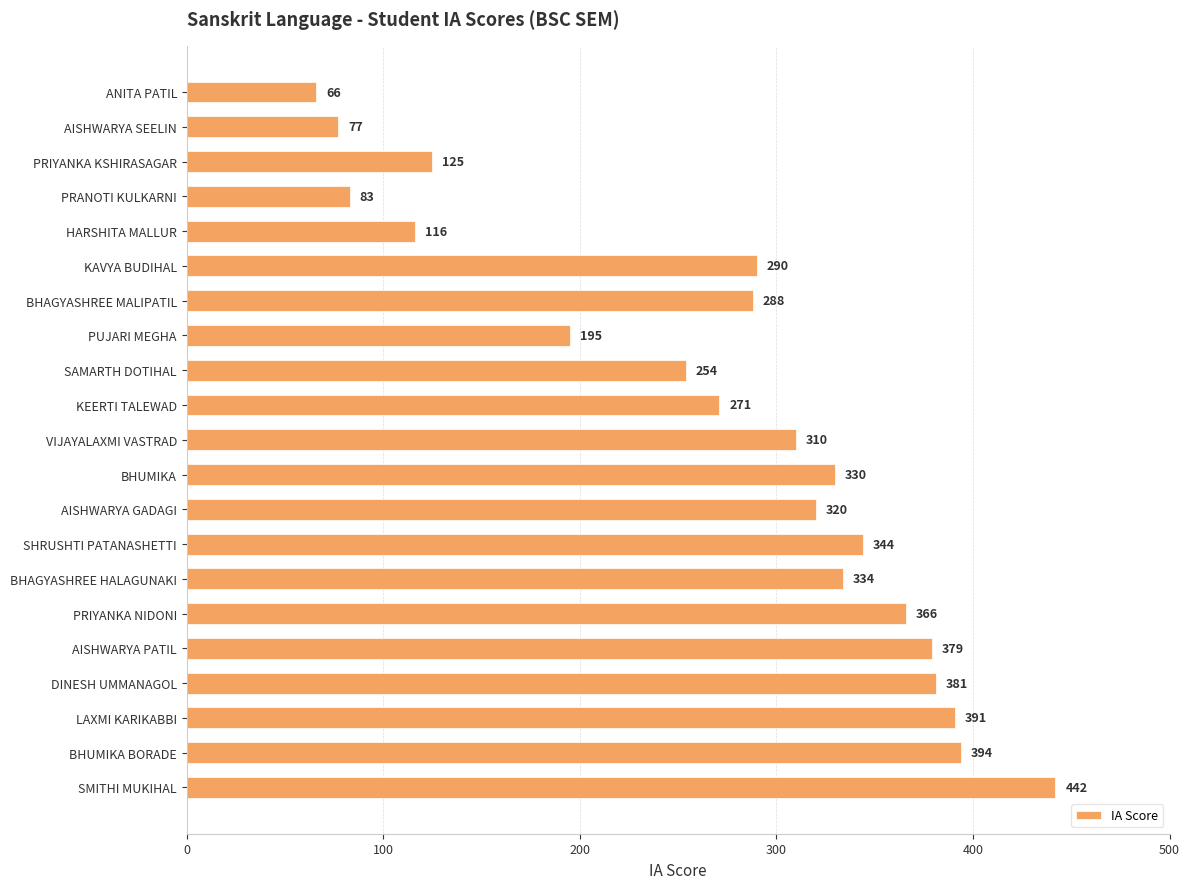

At which label is the value closest to 254?

SAMARTH DOTIHAL